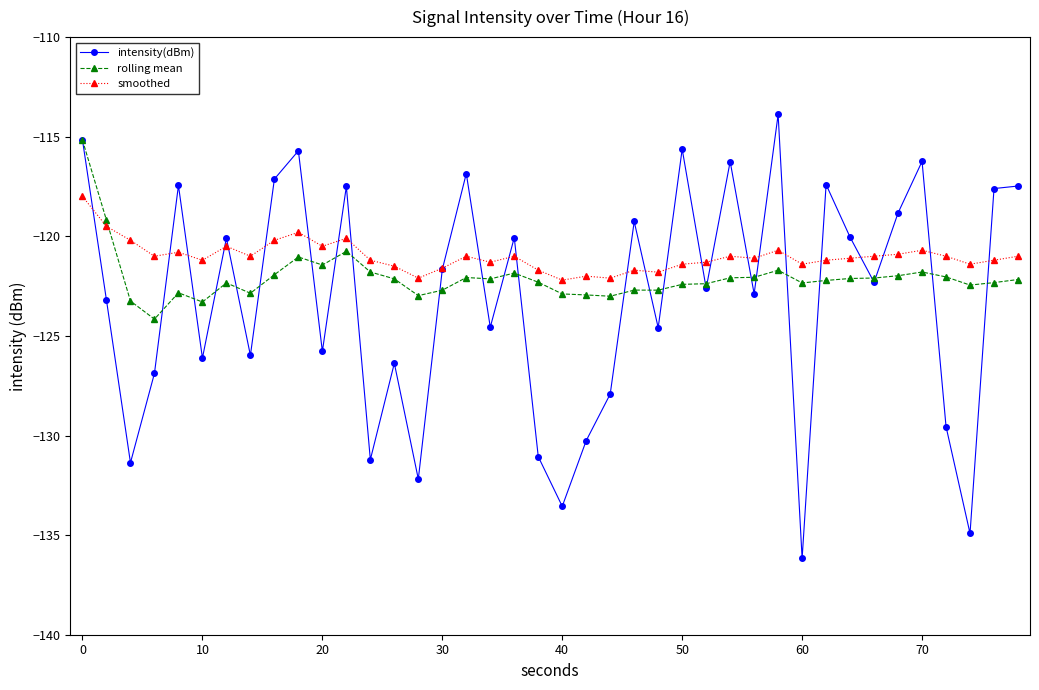

List the series in order of their peak value, lowest first.

smoothed, rolling mean, intensity(dBm)